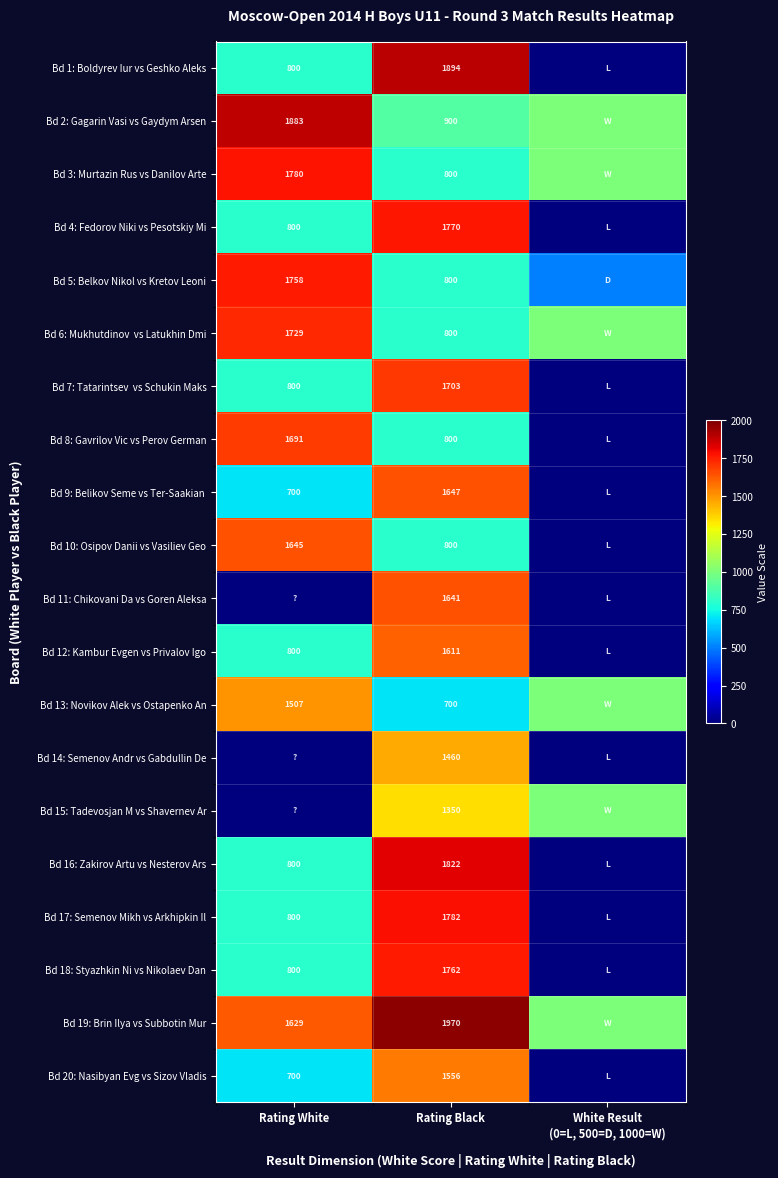

Is it true that Bd 19: Brin Ilya vs Subbotin Mur equals 790 at Rating White?

False